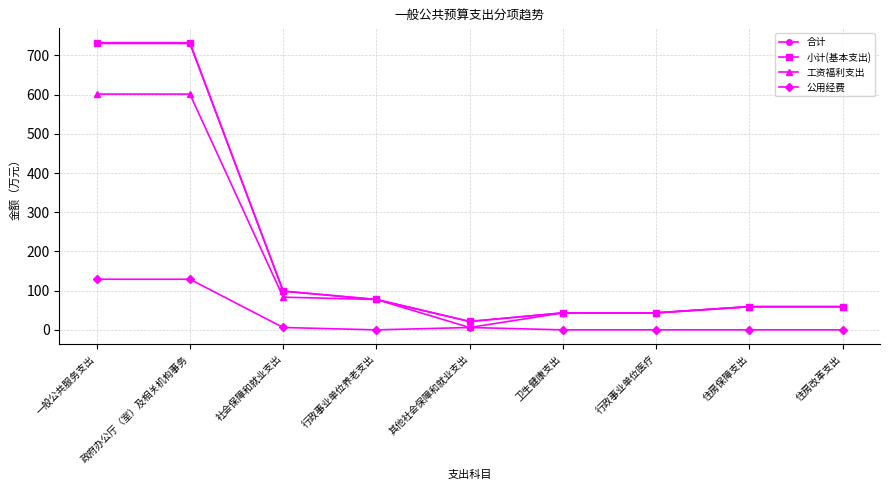

Between 其他社会保障和就业支出 and 行政事业单位医疗, which series saw the biggest shift?

工资福利支出